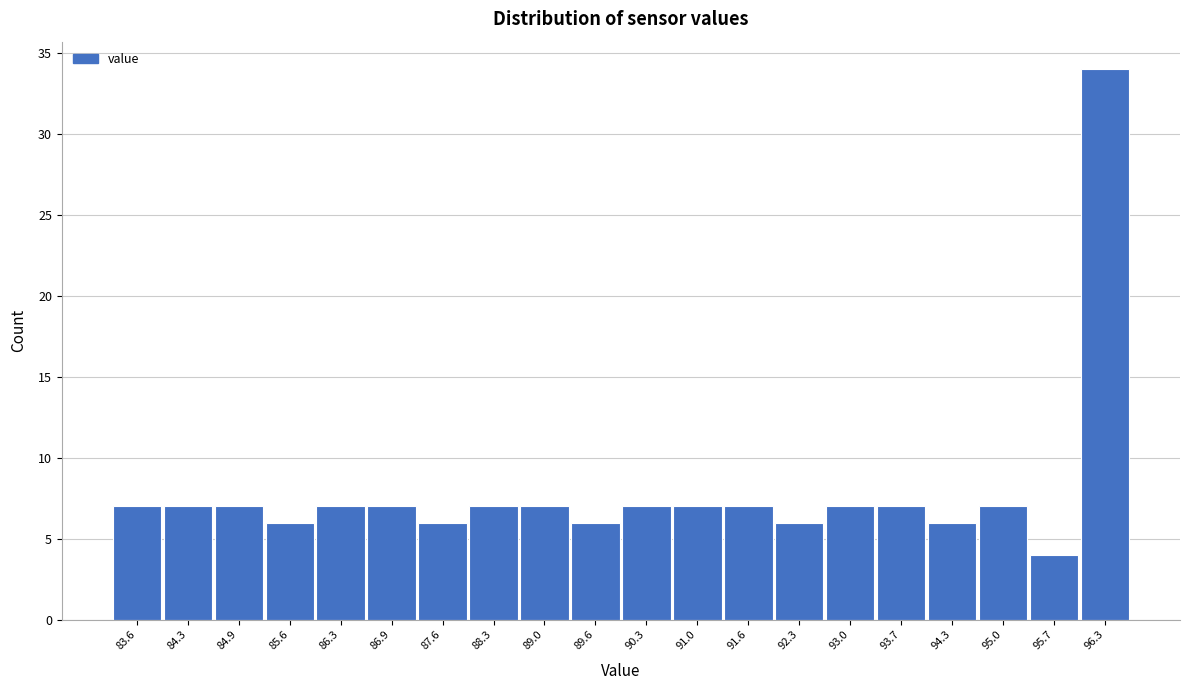

Reading left to right, transcribe all the data shown in this chart.

83.6=7	84.3=7	84.9=7	85.6=6	86.3=7	86.9=7	87.6=6	88.3=7	89.0=7	89.6=6	90.3=7	91.0=7	91.6=7	92.3=6	93.0=7	93.7=7	94.3=6	95.0=7	95.7=4	96.3=34